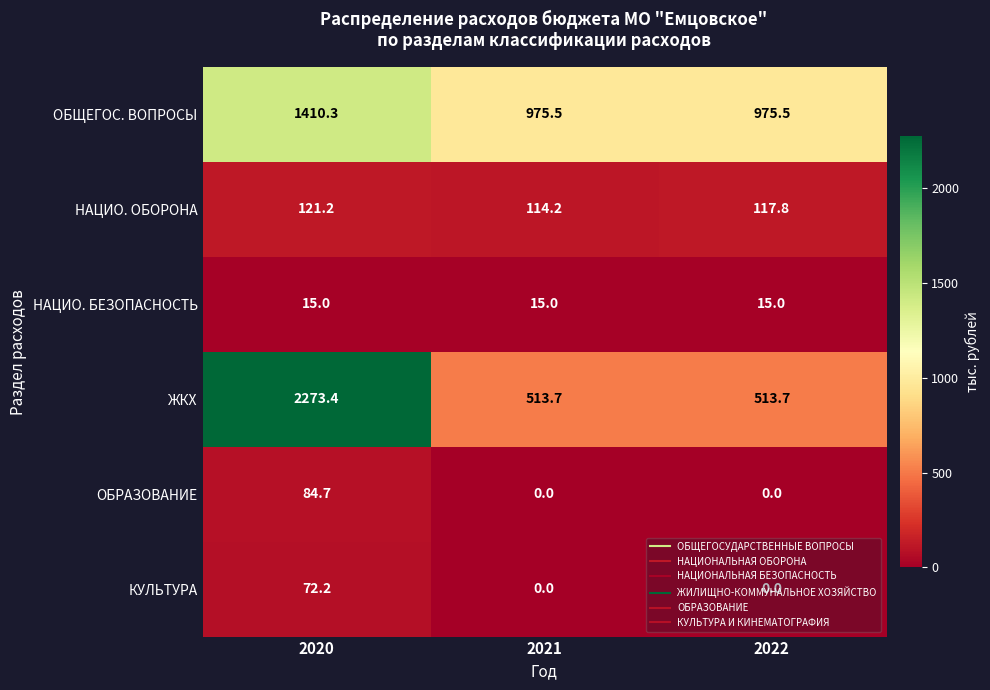

At which category is the sum across all series the highest?

2020